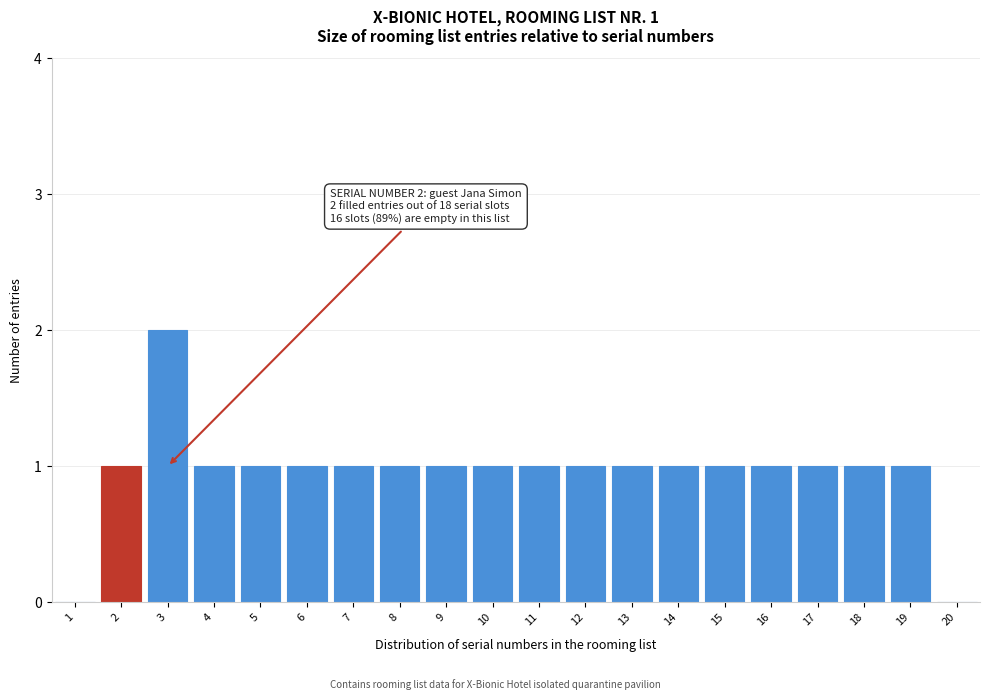

Reading left to right, transcribe all the data shown in this chart.

1=0	2=1	3=2	4=1	5=1	6=1	7=1	8=1	9=1	10=1	11=1	12=1	13=1	14=1	15=1	16=1	17=1	18=1	19=1	20=0